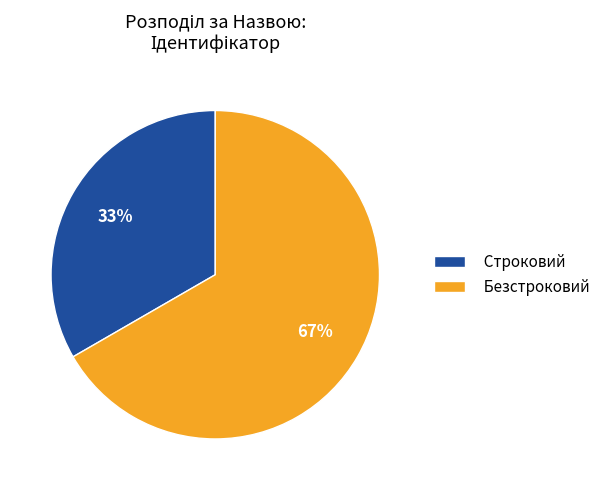

Rank the categories by value from highest to lowest.

Безстроковий, Строковий